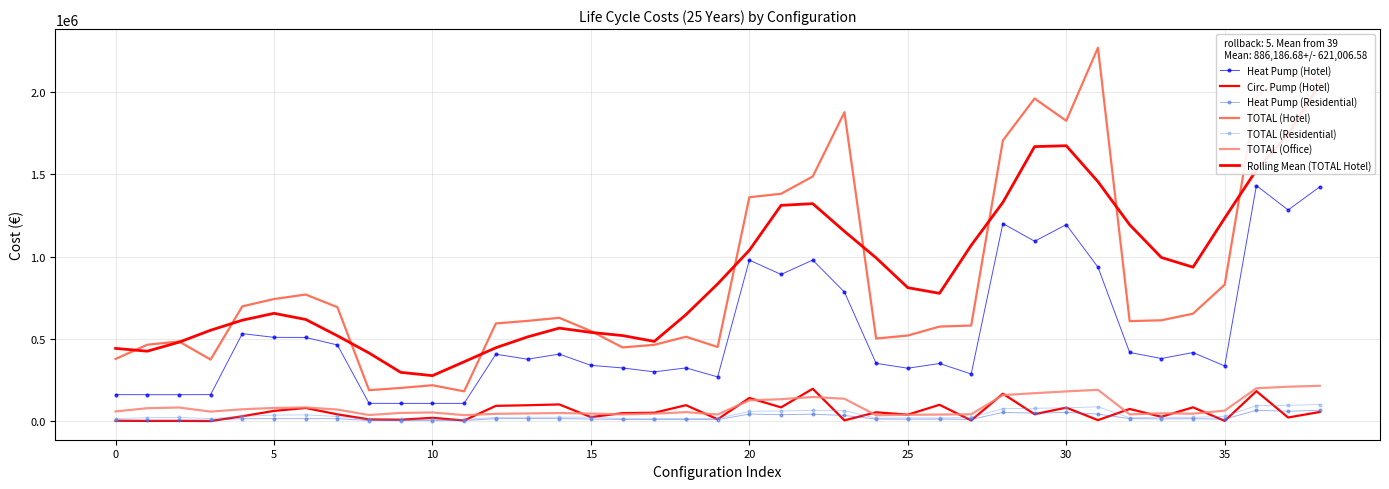

True or false: TOTAL (Hotel) and Heat Pump (Residential) intersect in this chart.

False